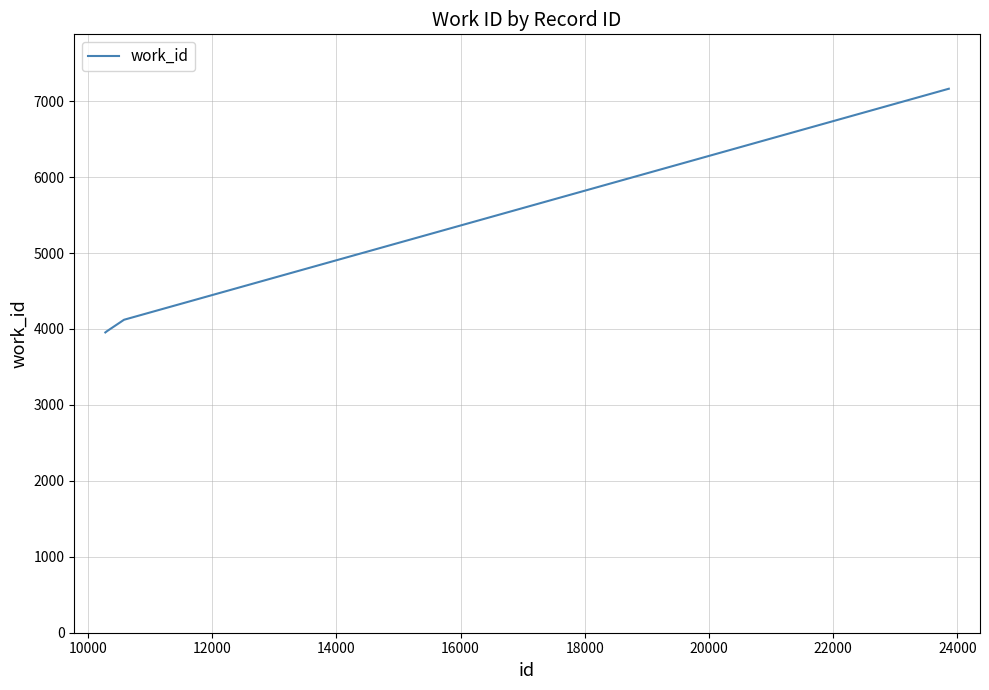

What is the minimum value shown in the chart?

3954